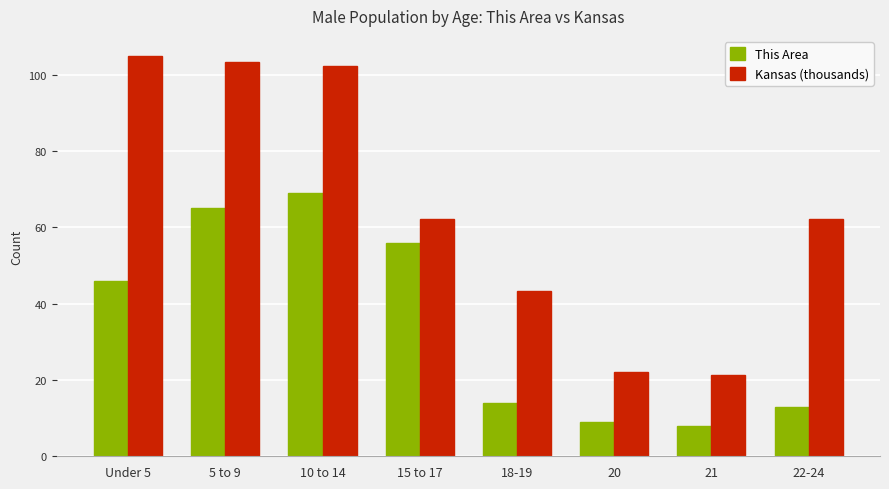

How many bars are there in each group?

2